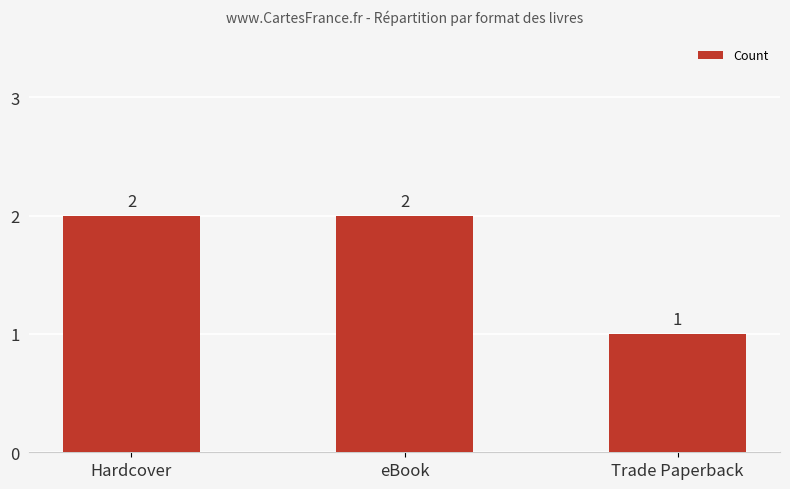

What is the value of the 3rd bar from the left?

1